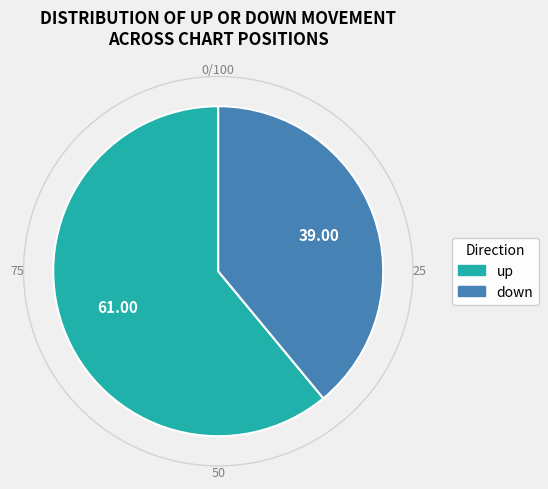

What is the ratio of the value at up to the value at down?

1.6